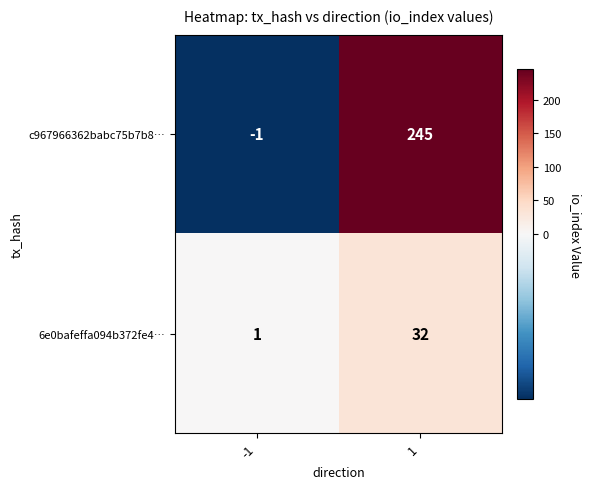

Count the number of categories in the chart.

2